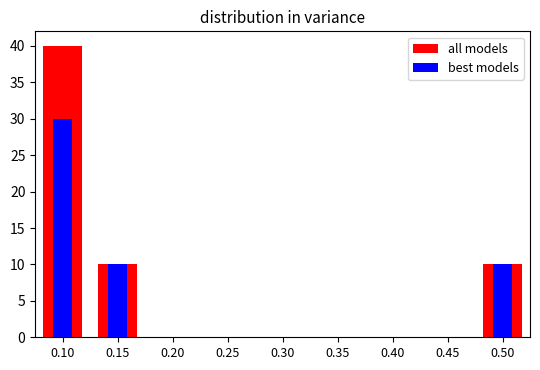

Rank the series by their average value, from highest to lowest.

all models, best models